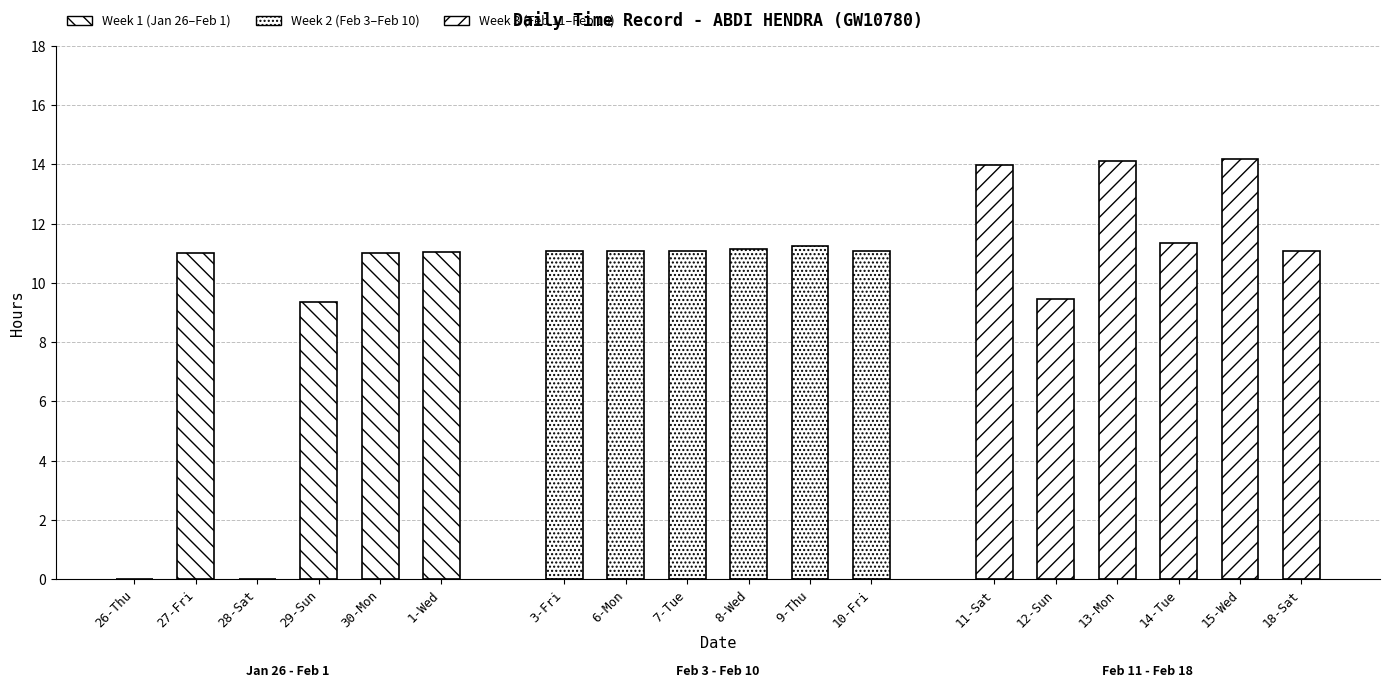

Which has a higher value, 30-Mon or 28-Sat?

30-Mon